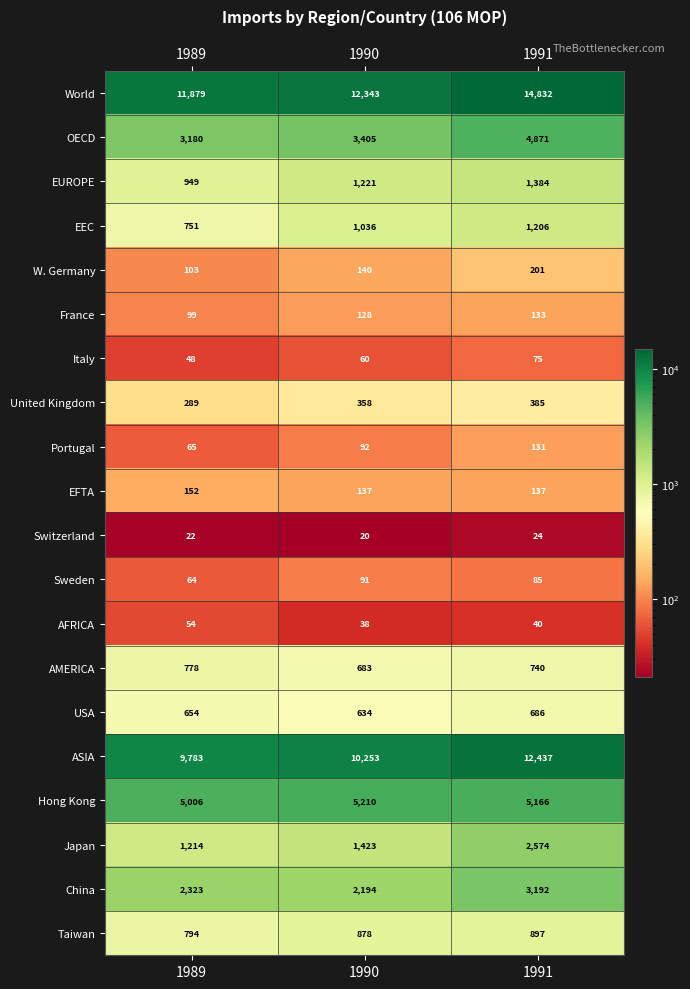

Which series has the largest range (max minus min)?

World